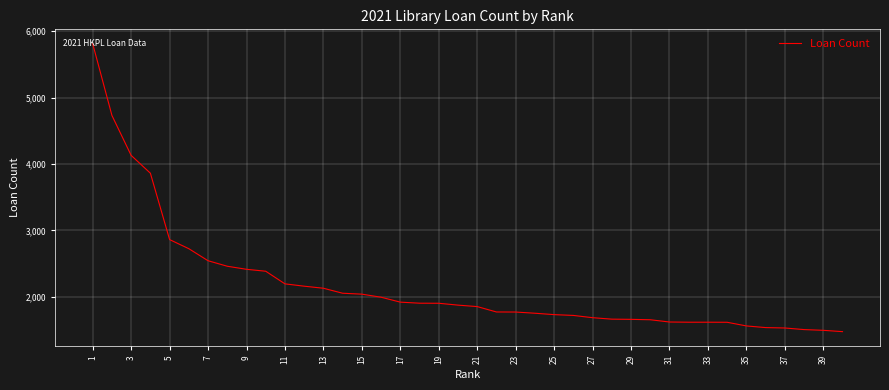

What is the difference between the maximum and minimum values?

4332